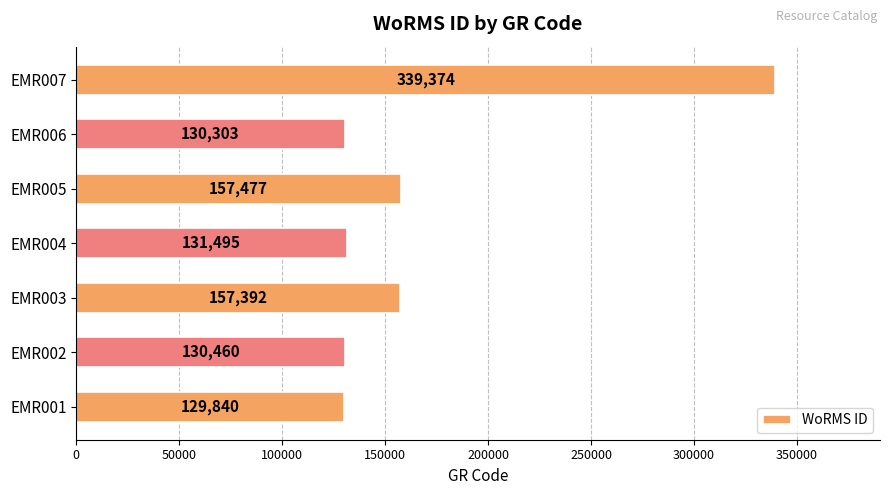

What is the sum of all values?

1176341